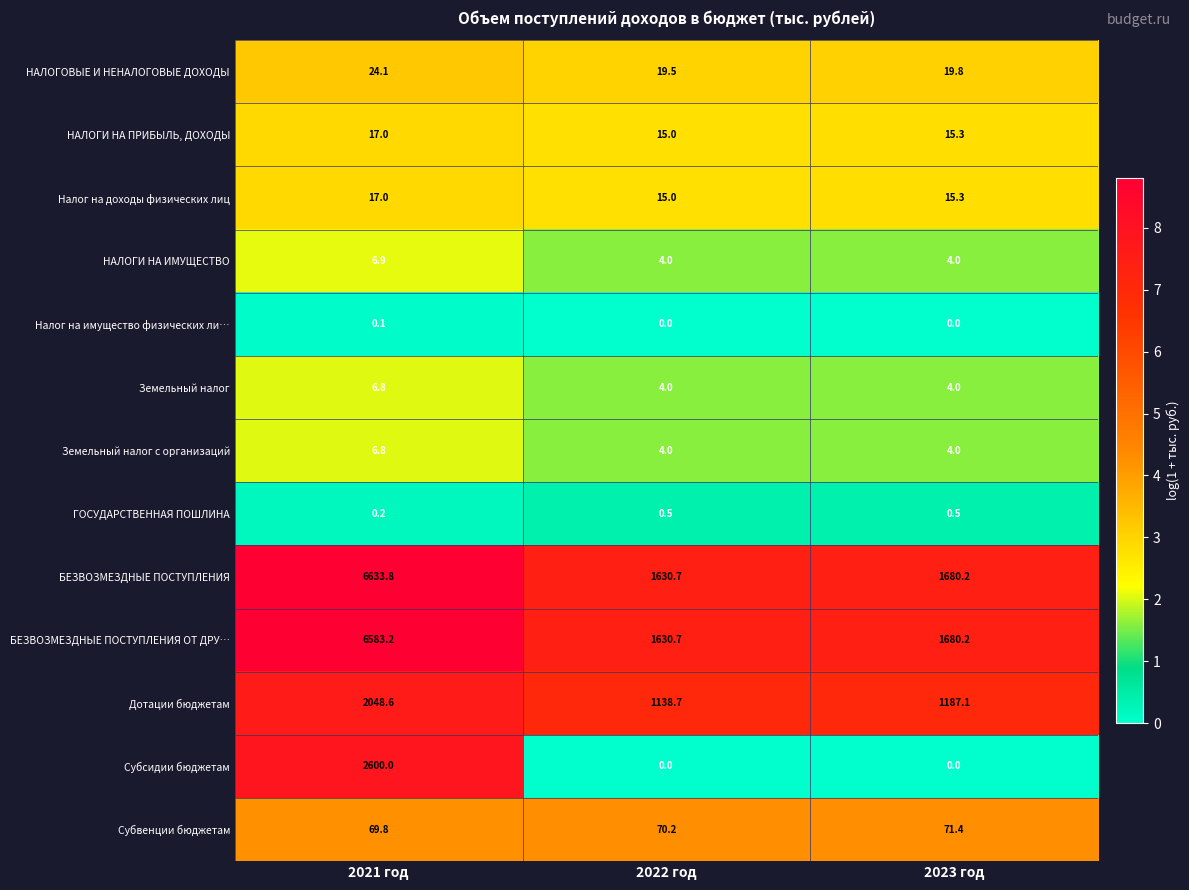

At which category does the chart reach its peak across all series?

2021 год